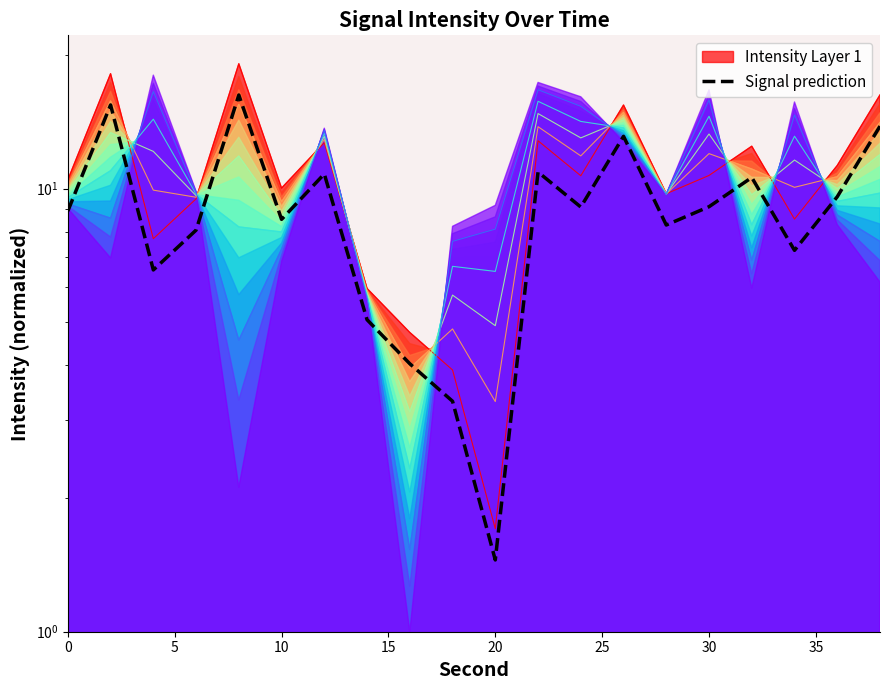

True or false: the data shows 21.1 at 19.

False